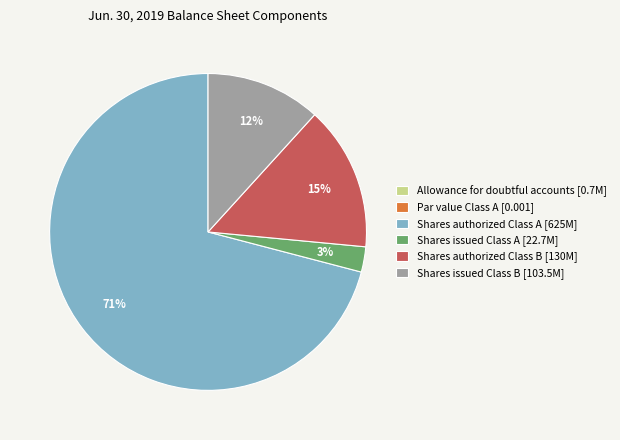

To the nearest percent, what is the average slice percentage?

17%